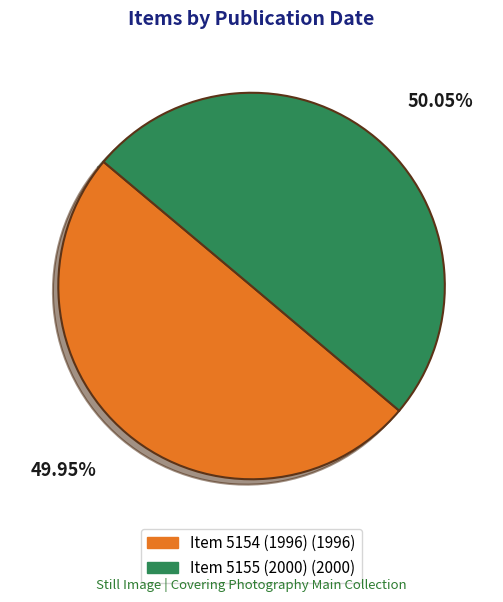

Do Item 5154 (1996) and Item 5155 (2000) together represent more than half of the pie?

Yes